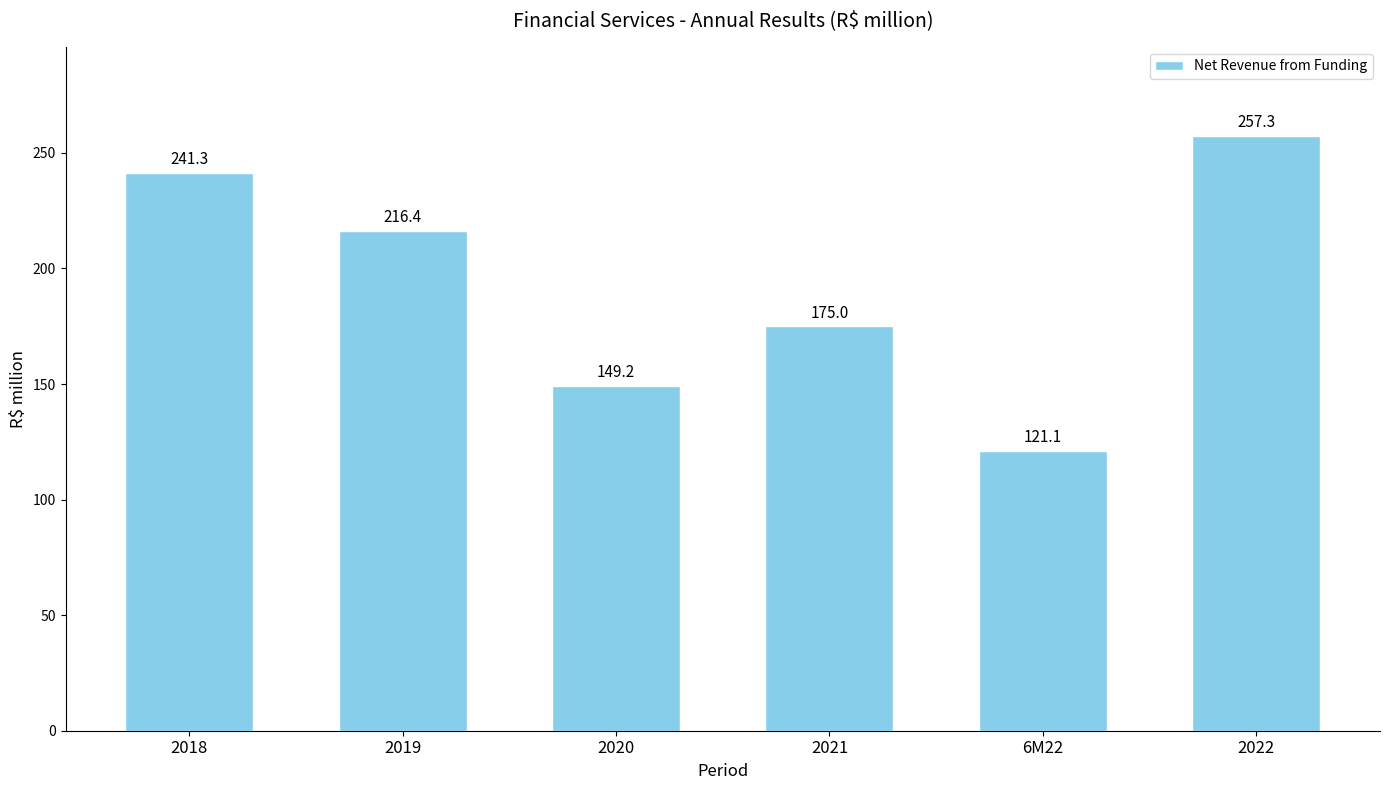

Does the chart contain any negative values?

No